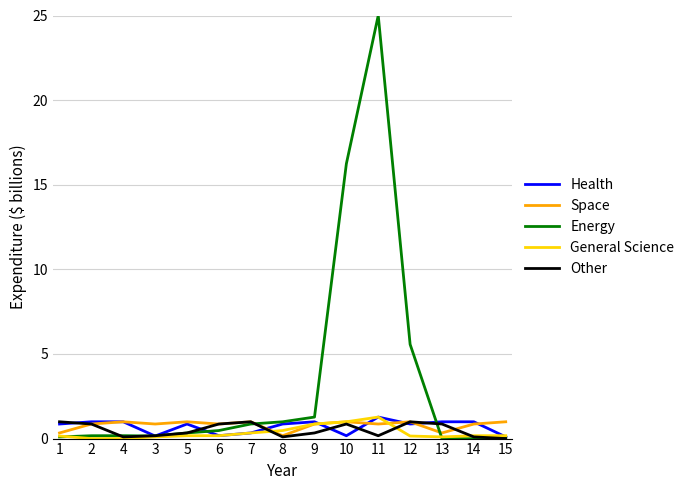

Which series has the widest spread of values?

Energy